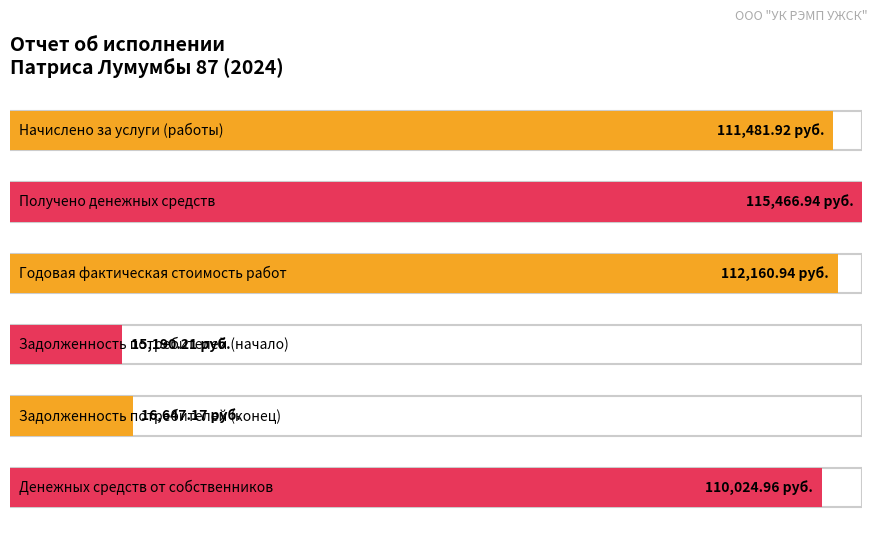

Reading left to right, list all the values displayed in this chart.

111481.9	115466.9	112160.9	15190.2	16647.2	110025.0